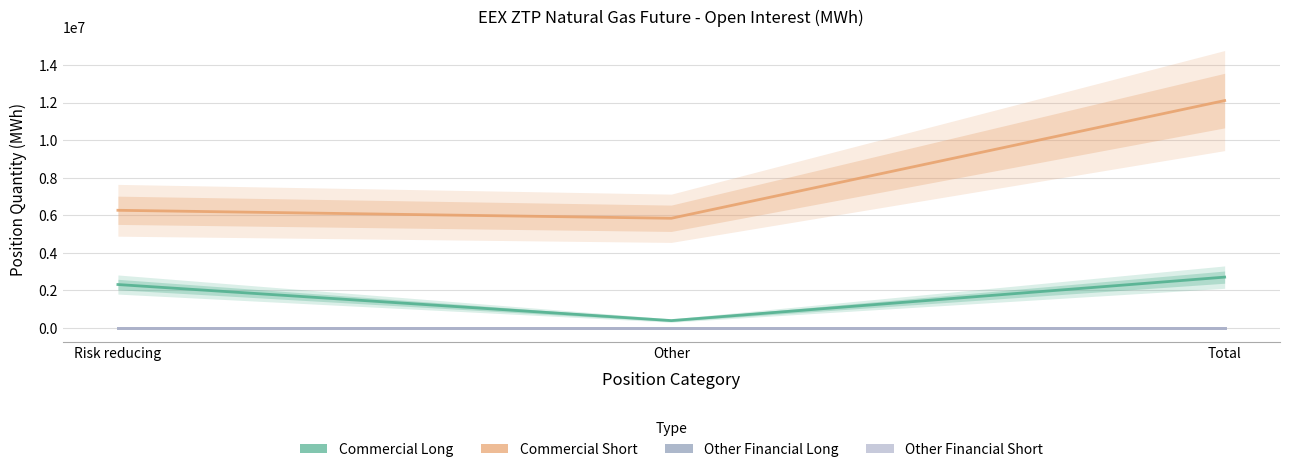

At how many categories does at least one series exceed 2635315?

3